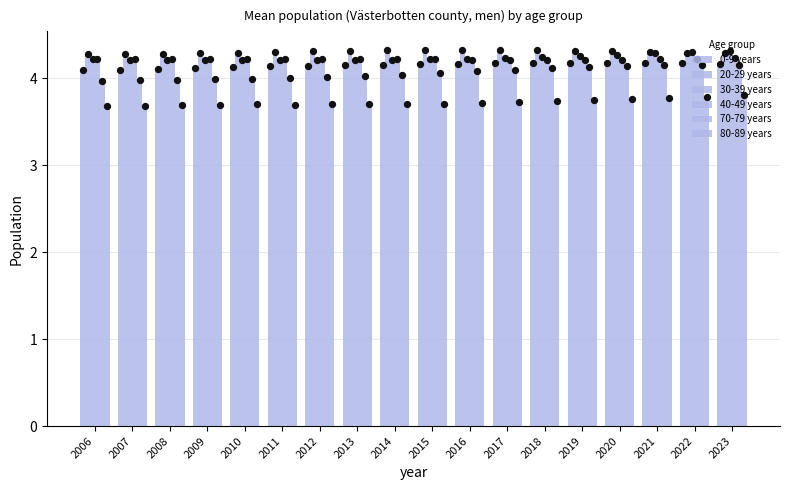

Is the value of 30-39 years at 2010 greater than the value of 80-89 years at 2007?

Yes